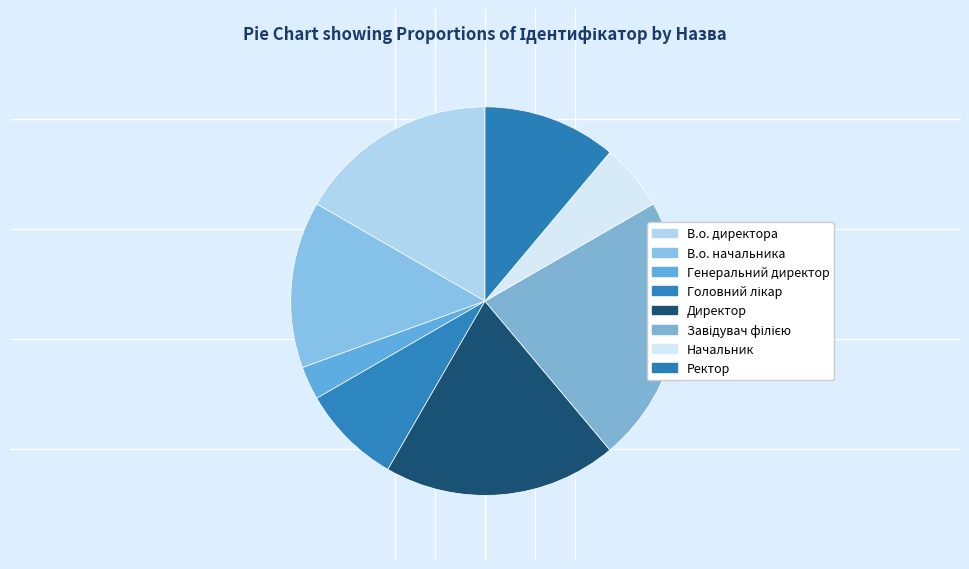

Is there a majority slice in this chart?

No